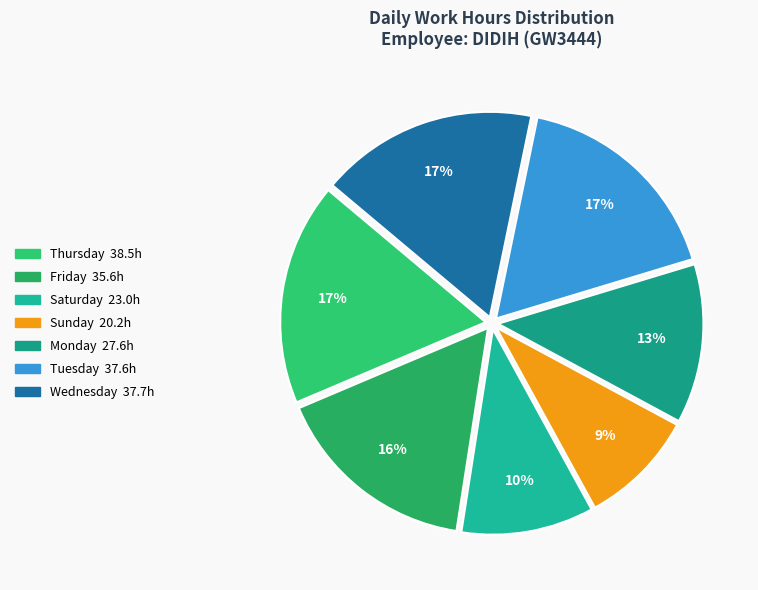

How many slices are in this pie chart?

7